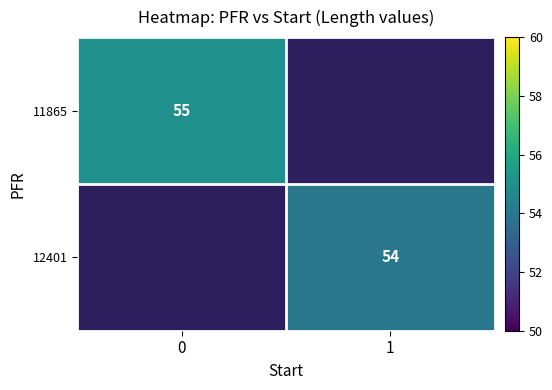

True or false: 11865 has a value of 55 at 0.

True